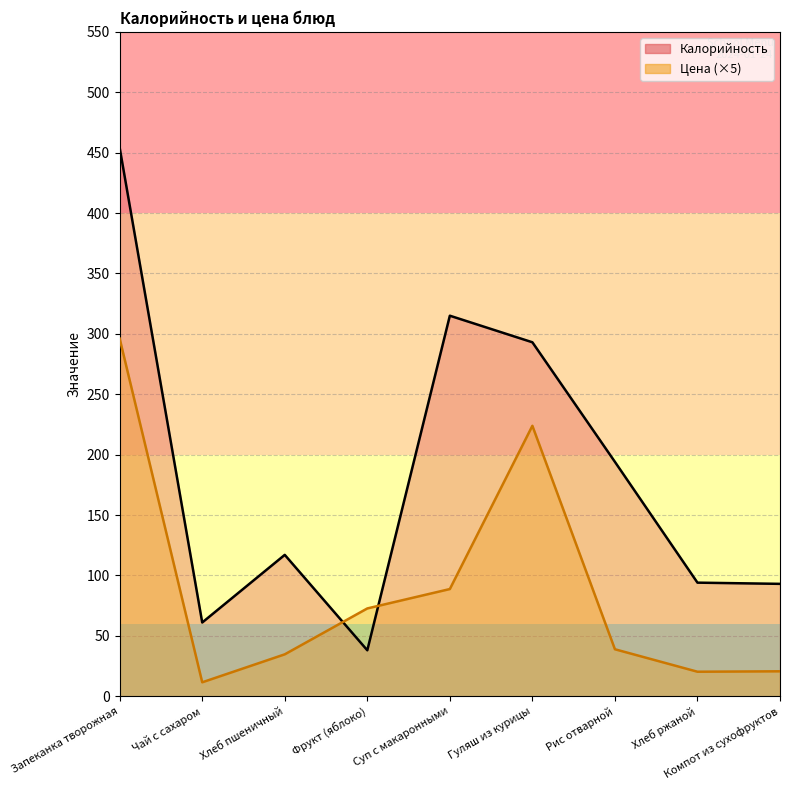

Is it true that Калорийность equals 97.8 at Чай с сахаром?

False